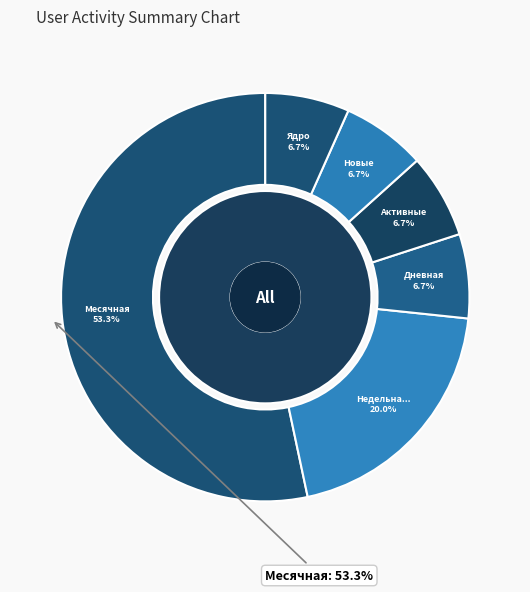

Rank the categories by value from lowest to highest.

Дневная, Активные, Новые, Ядро, Недельная, Месячная